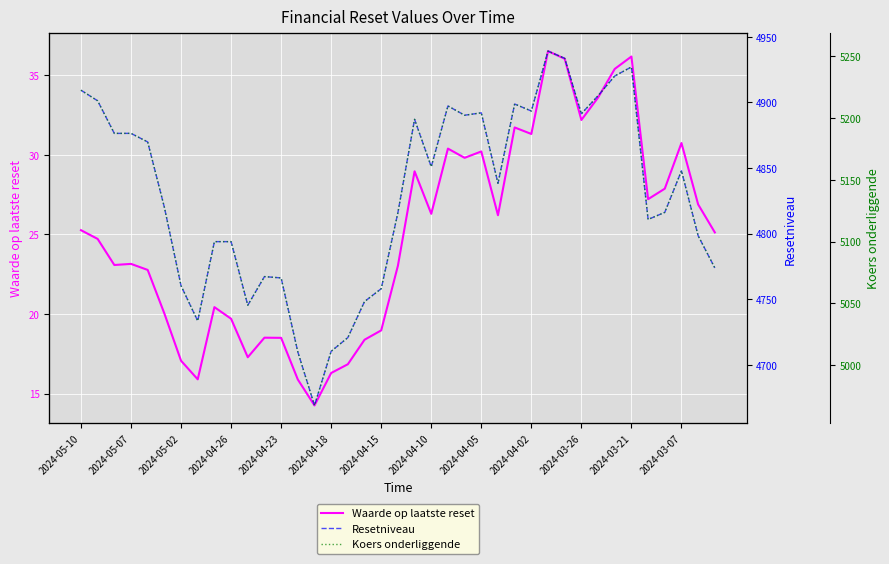

True or false: Waarde op laatste reset has a value of 19.7 at 2024-04-26.

True